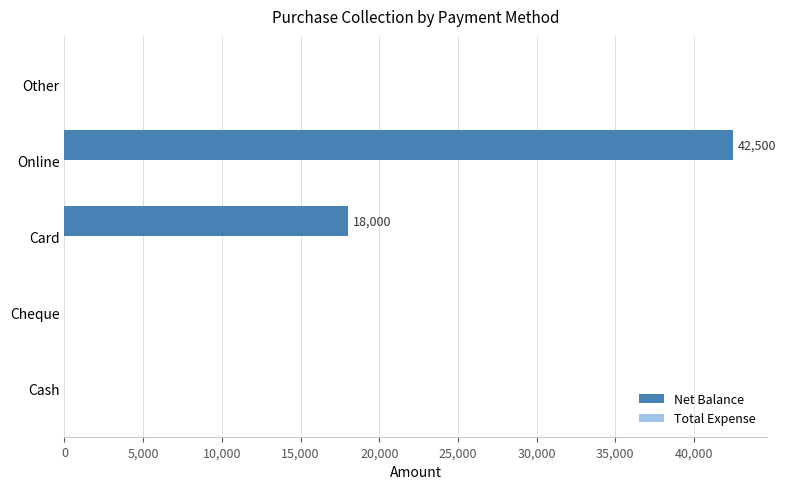

What is the sum of all values?

60500